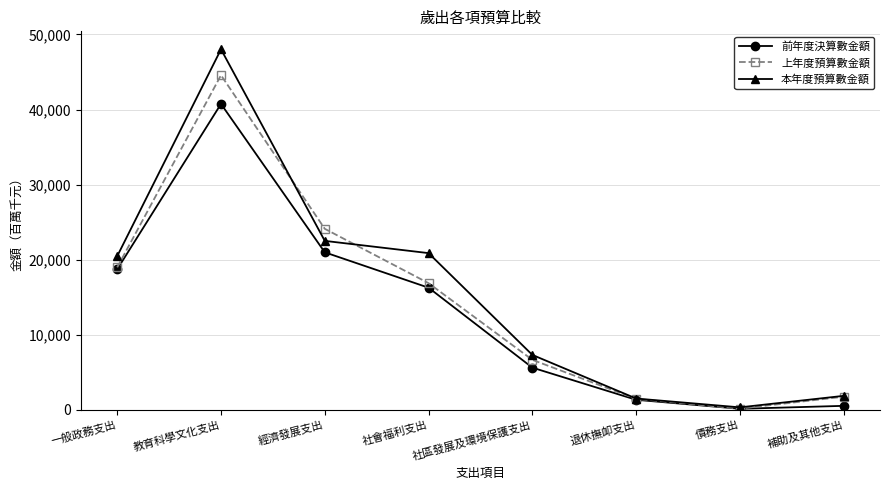

What are all the series names shown in the legend?

前年度決算數金額, 上年度預算數金額, 本年度預算數金額